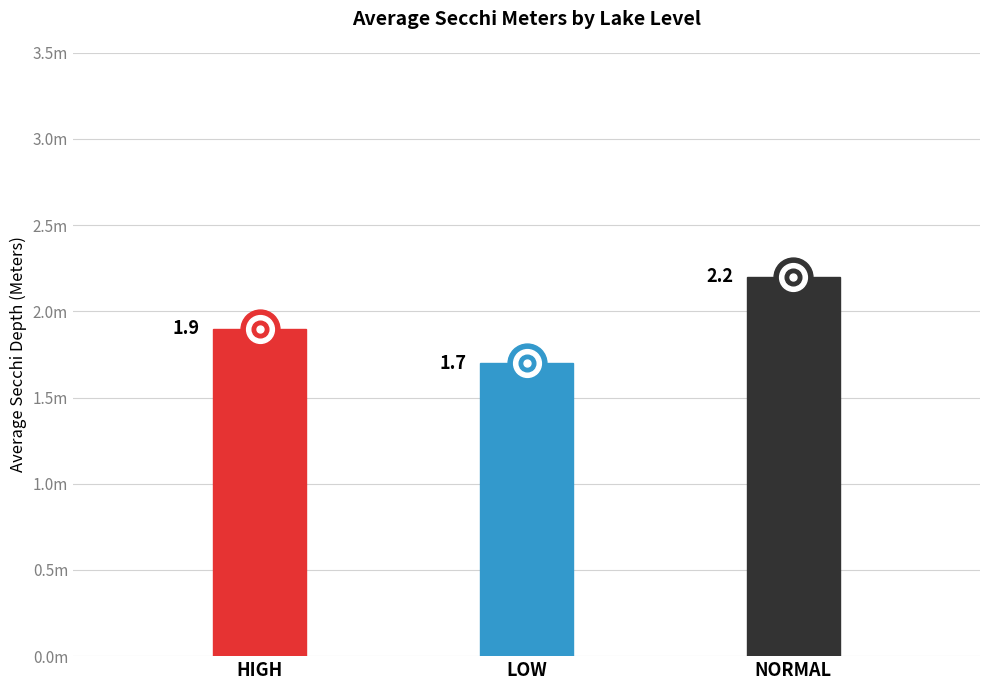

Is it true that the value at LOW is 2.4?

False